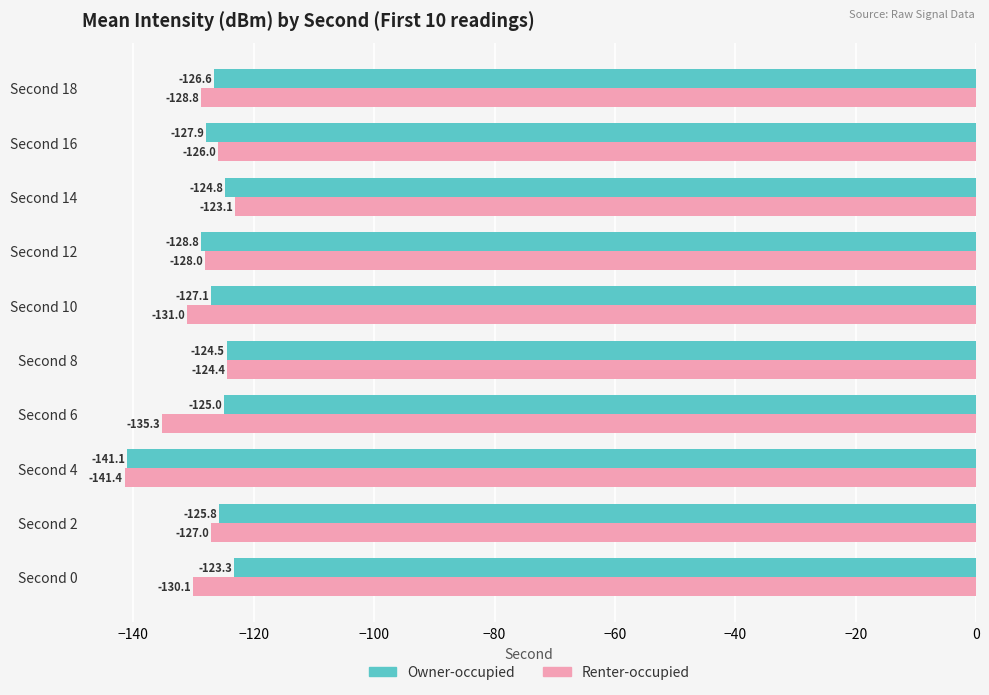

Which series has the widest spread of values?

Renter-occupied